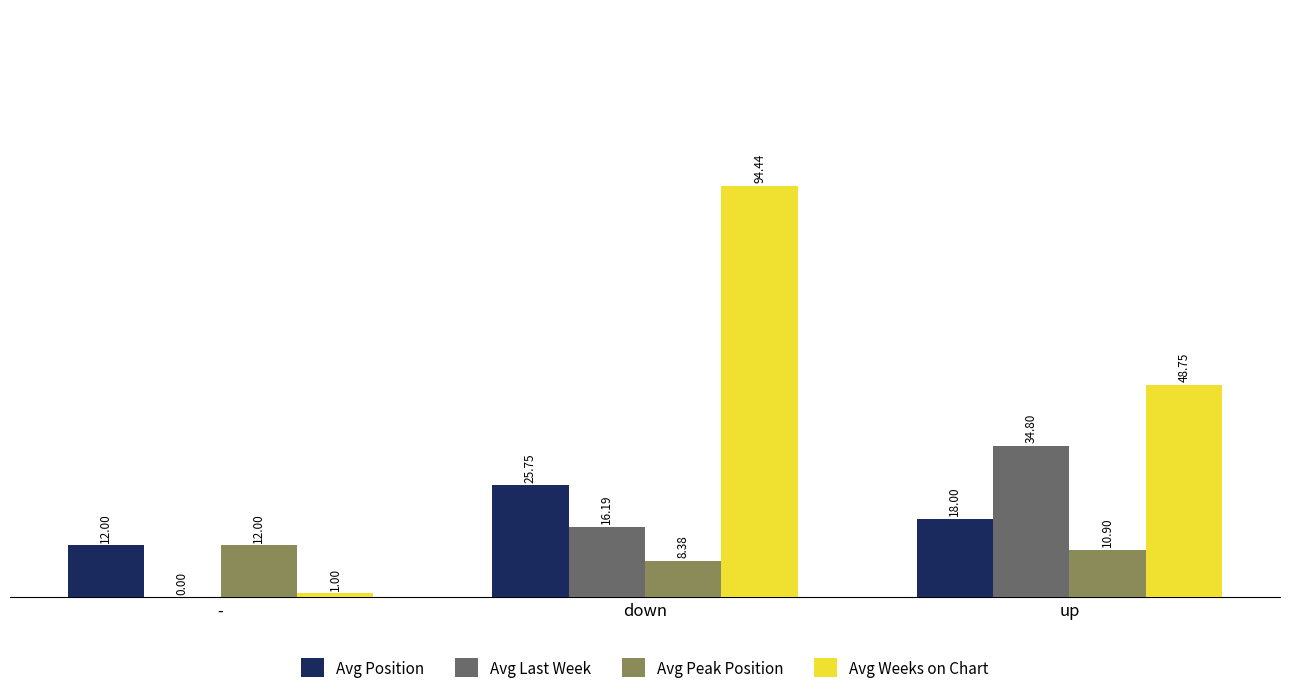

At which label is Avg Peak Position closest to 10?

up